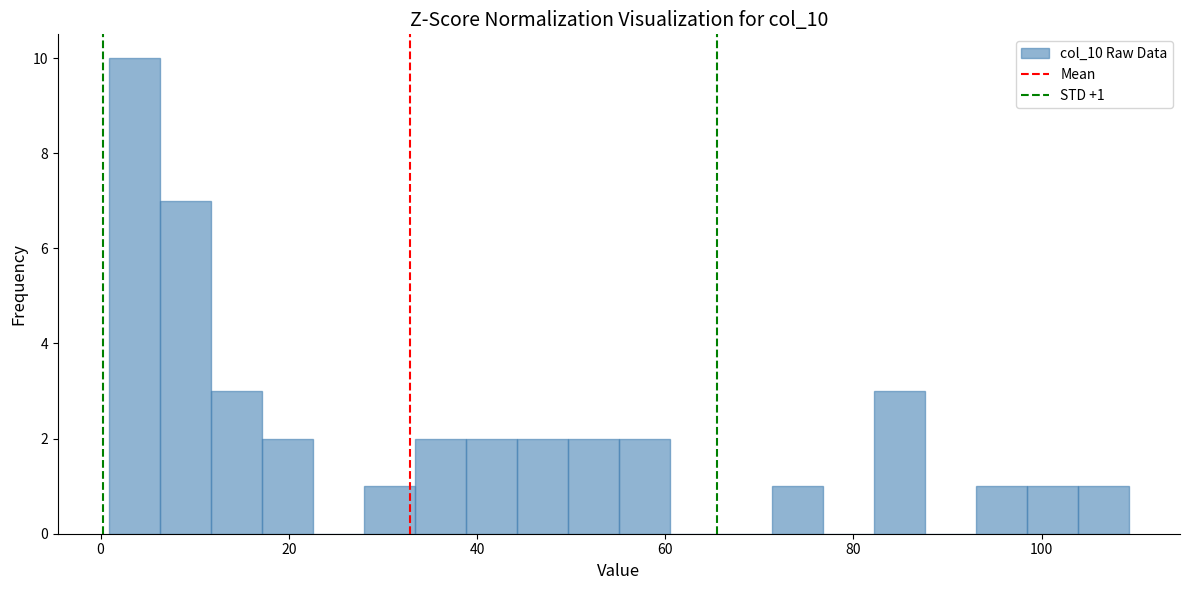

Around what value on the x-axis is the tallest bar? Give the approximate position of its centre, as read against the axis.

4